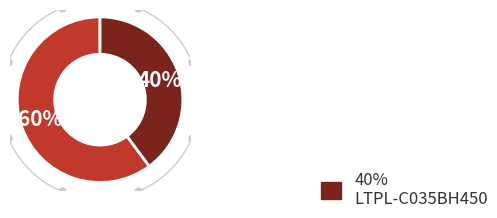

To the nearest percent, what is the combined percentage of LTPL-C035BH450 and DS-0309?

100%